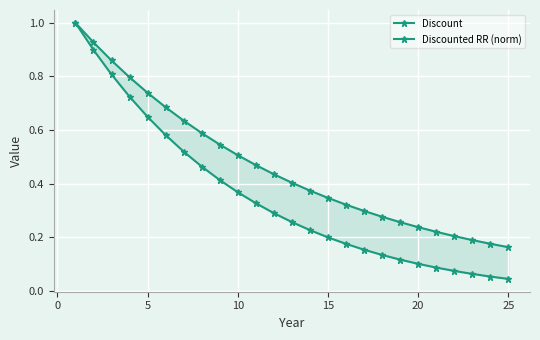

What is the value of the Discounted RR (norm) point at the 12th from the left?

0.3